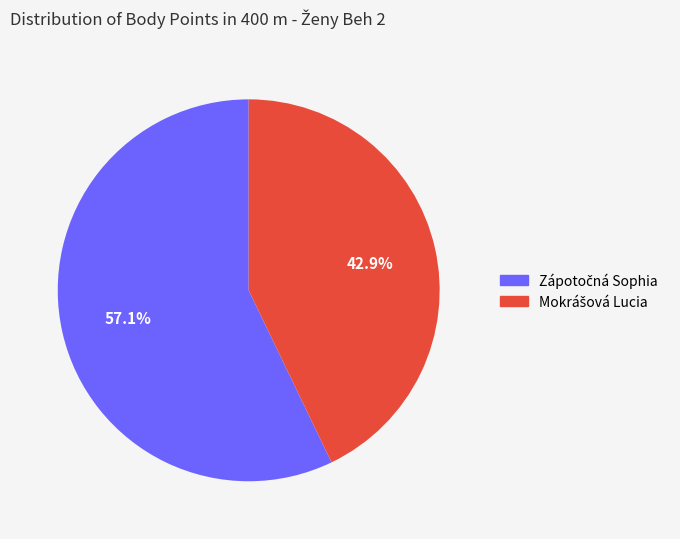

Does any single category account for the majority?

Yes